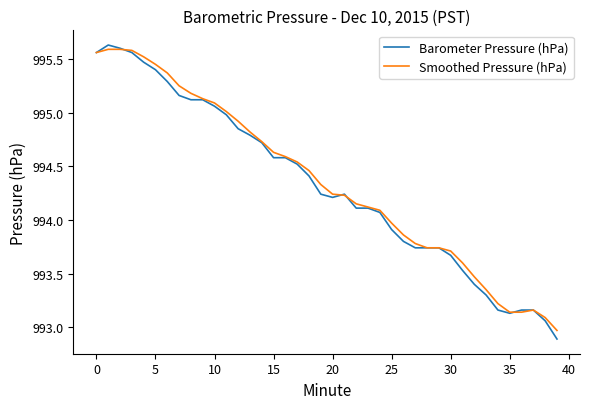

What is the label of the 25th point from the left?

24